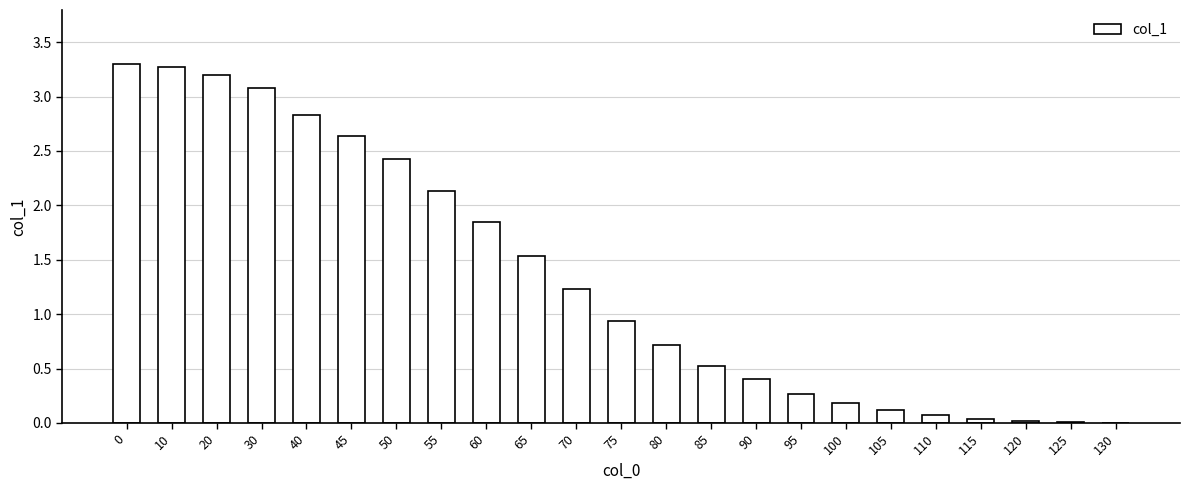

What is the sum of the values at 75 and 120?

1.0